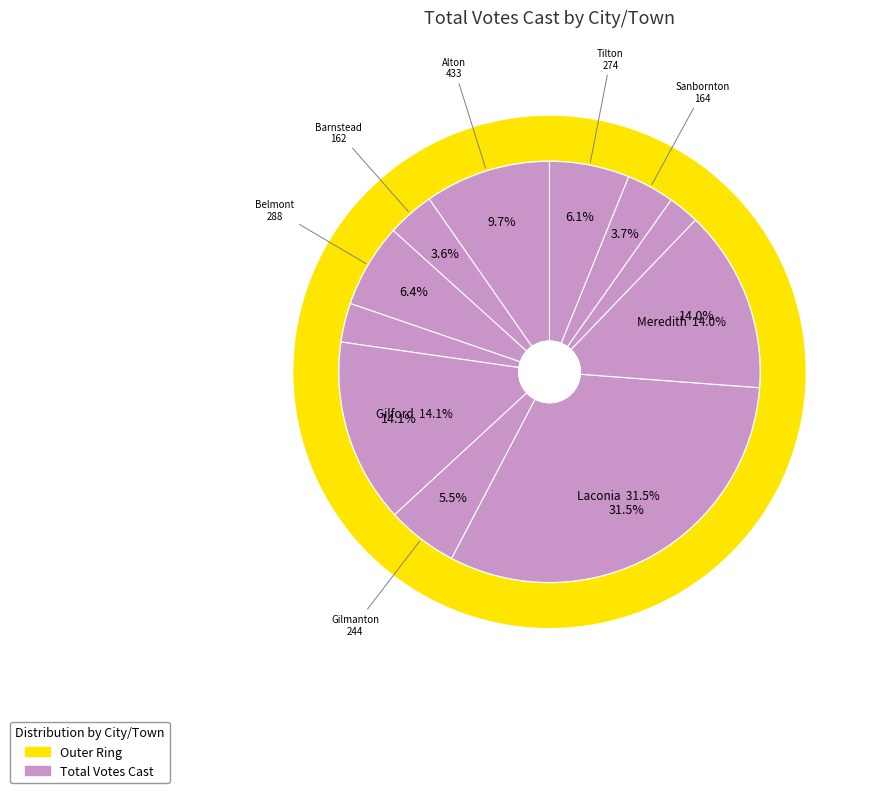

Which category has the smallest portion of the pie?

New Hampton